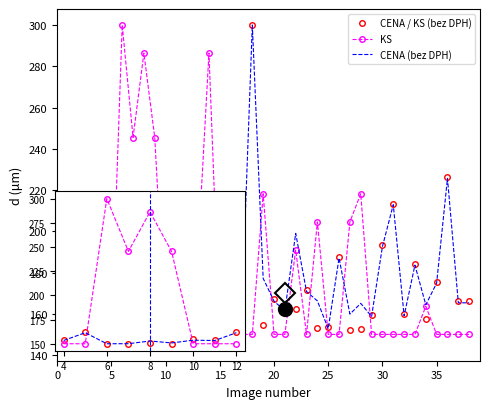

Which series has the largest total across all categories?

KS